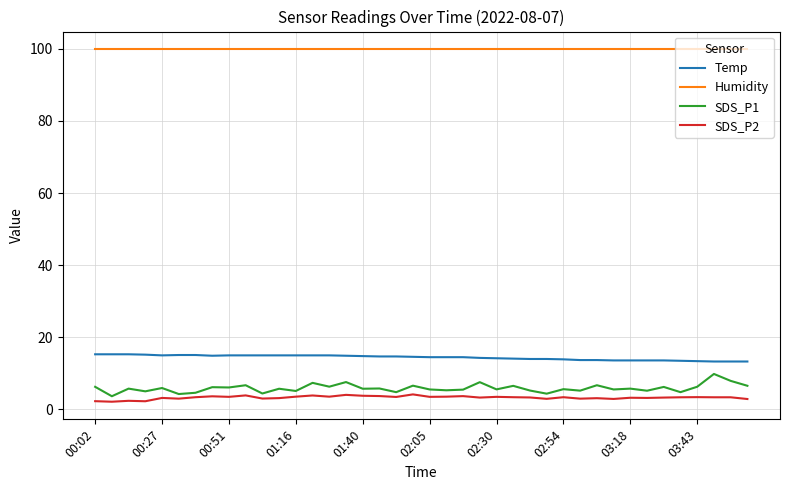

True or false: SDS_P2 and Temp intersect in this chart.

False